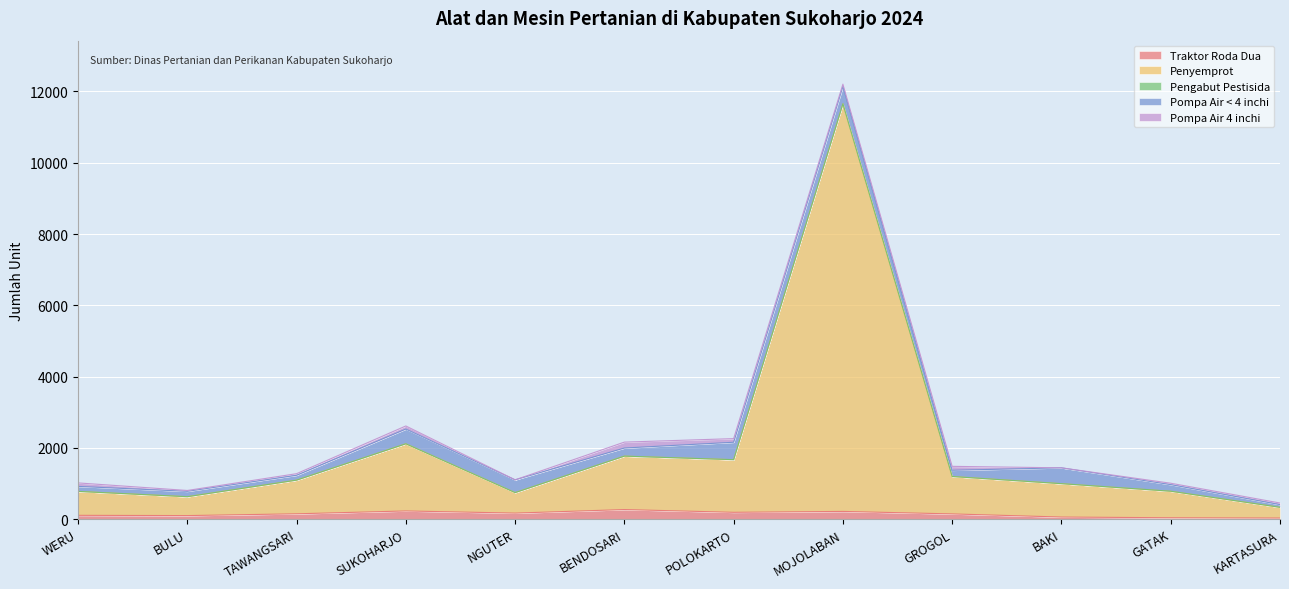

The Pompa Air 4 inchi series shows 24 at BULU. True or false?

True